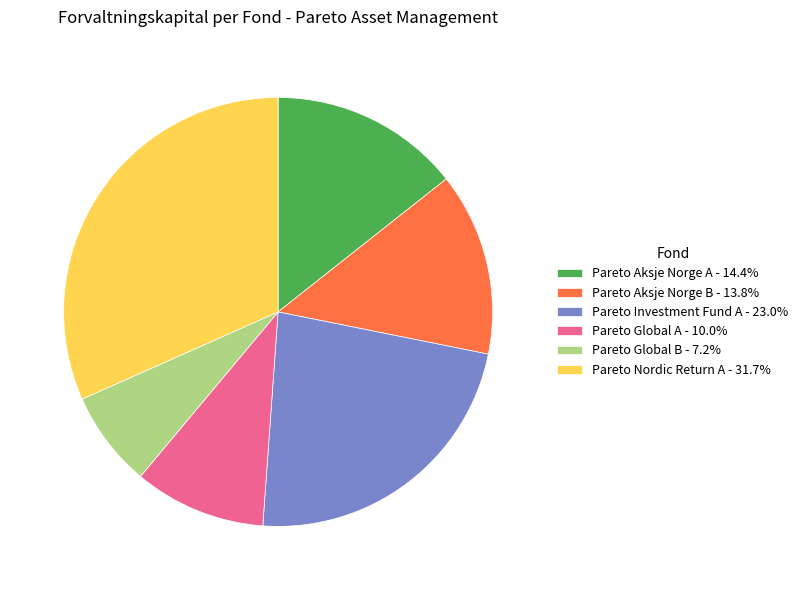

Rank the categories by value from lowest to highest.

Pareto Global B, Pareto Global A, Pareto Aksje Norge B, Pareto Aksje Norge A, Pareto Investment Fund A, Pareto Nordic Return A